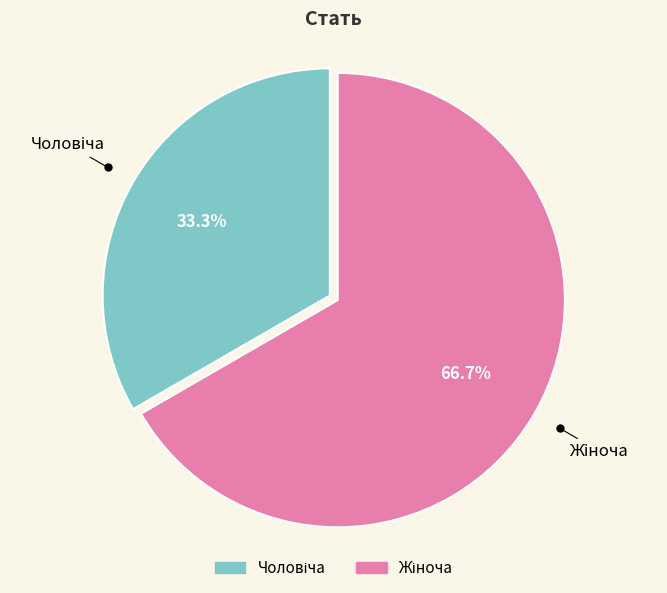

Is there any slice that represents more than half of the pie?

Yes